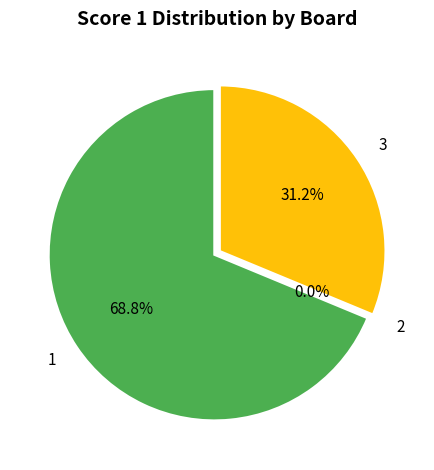

How many segments does this pie chart have?

3